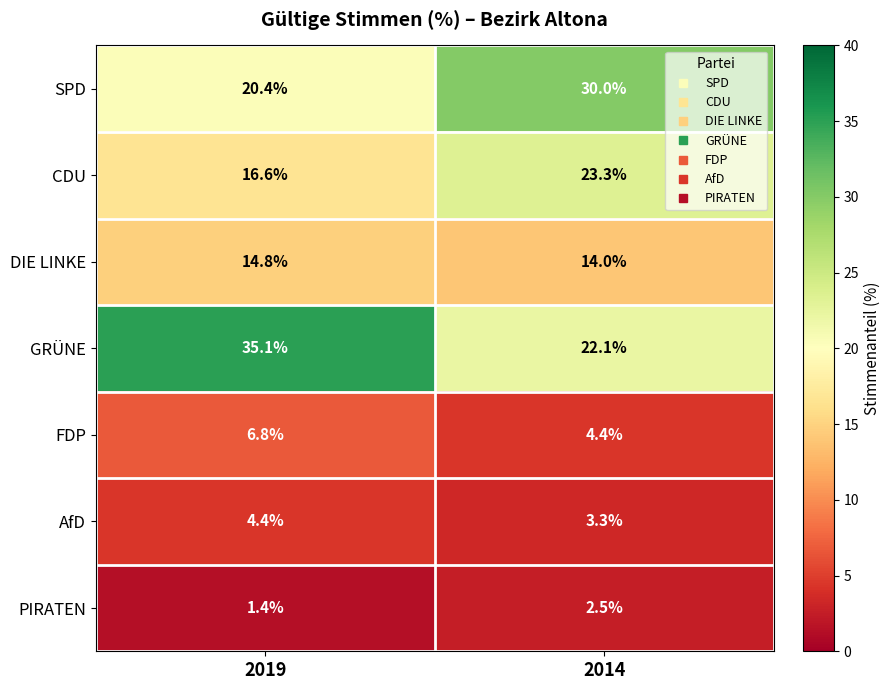

Where does the GRÜNE series first go above 35?

2019